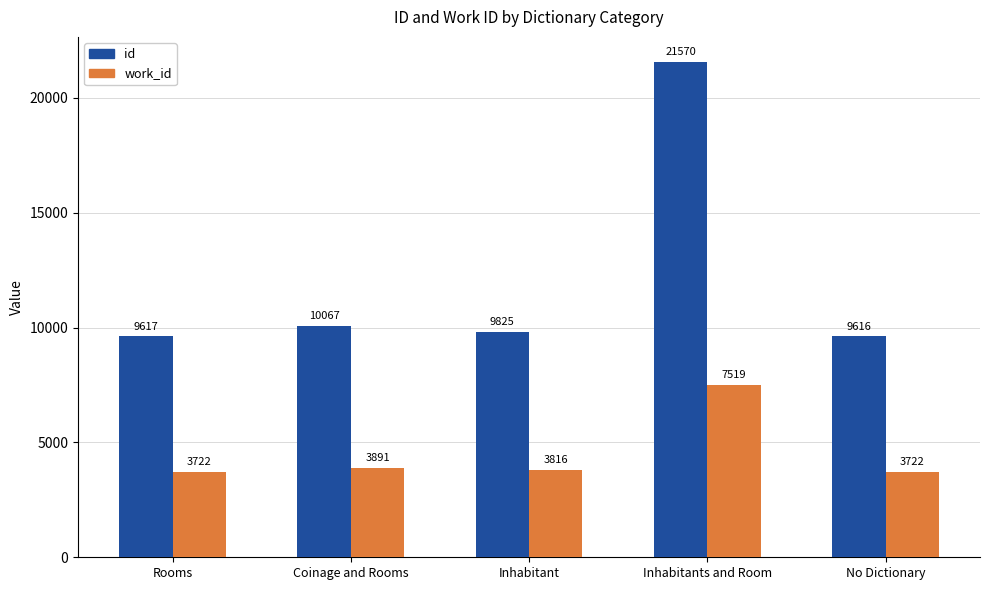

Where does the id series first go above 9825?

Coinage and Rooms